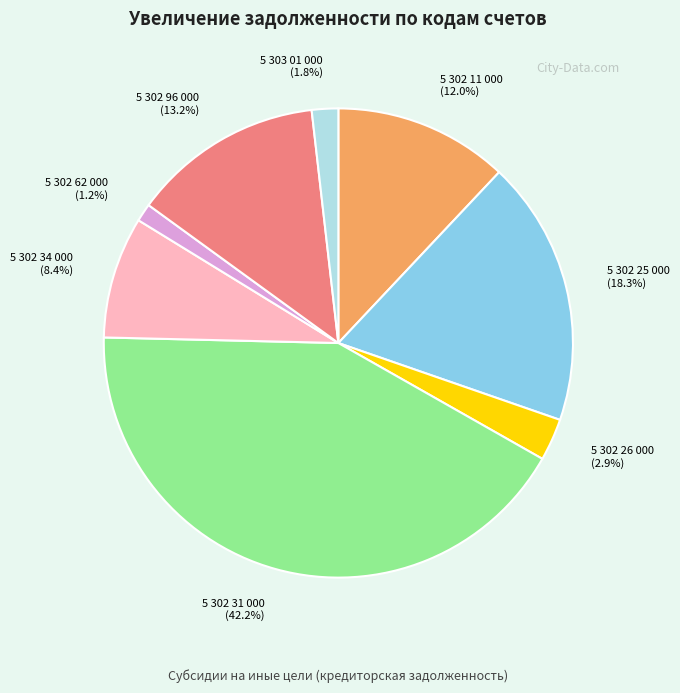

Does 5 302 11 000 account for over 50% of the chart?

No